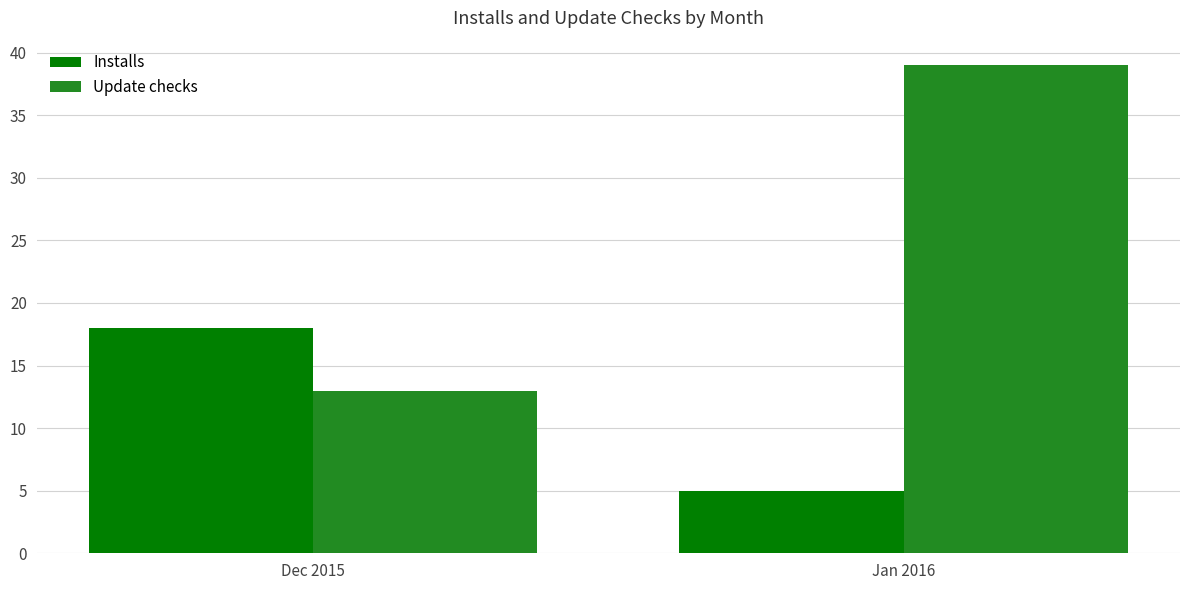

Reading left to right, list all the values displayed in this chart.

Installs: Dec 2015=18	Jan 2016=5
Update checks: Dec 2015=13	Jan 2016=39